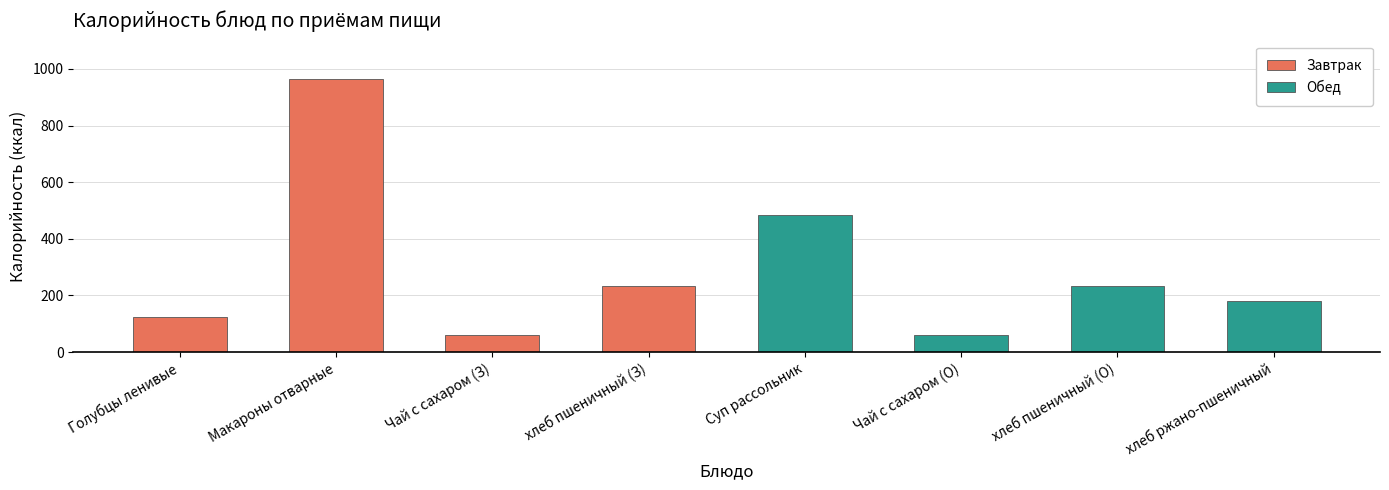

Which series has the largest range (max minus min)?

Завтрак